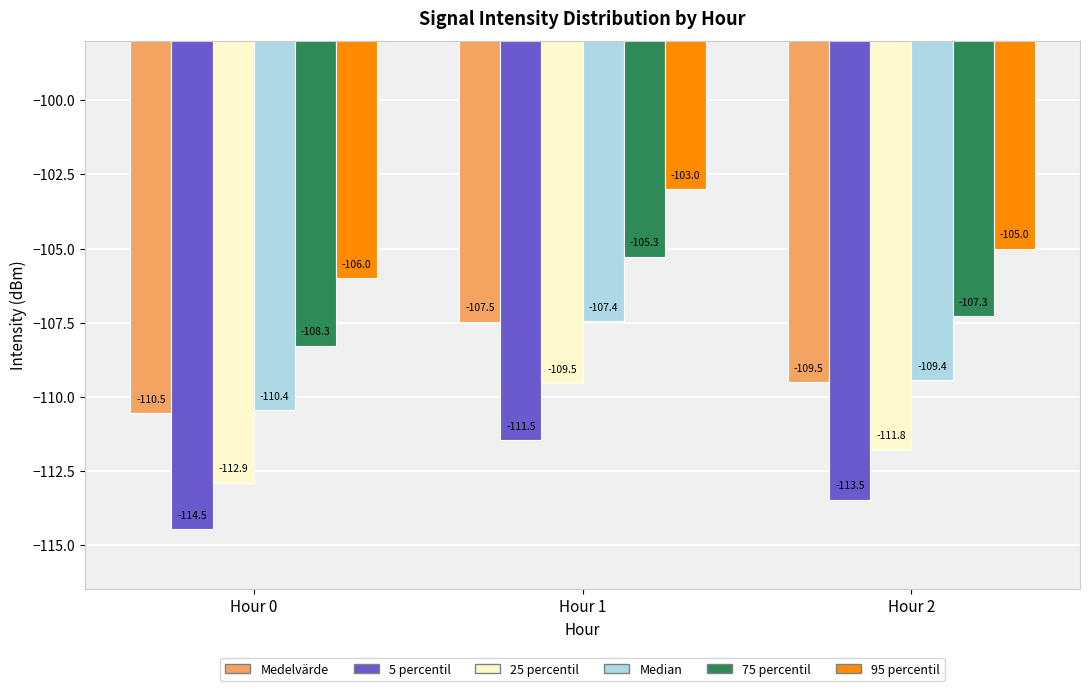

At which category is the sum across all series the highest?

Hour 1